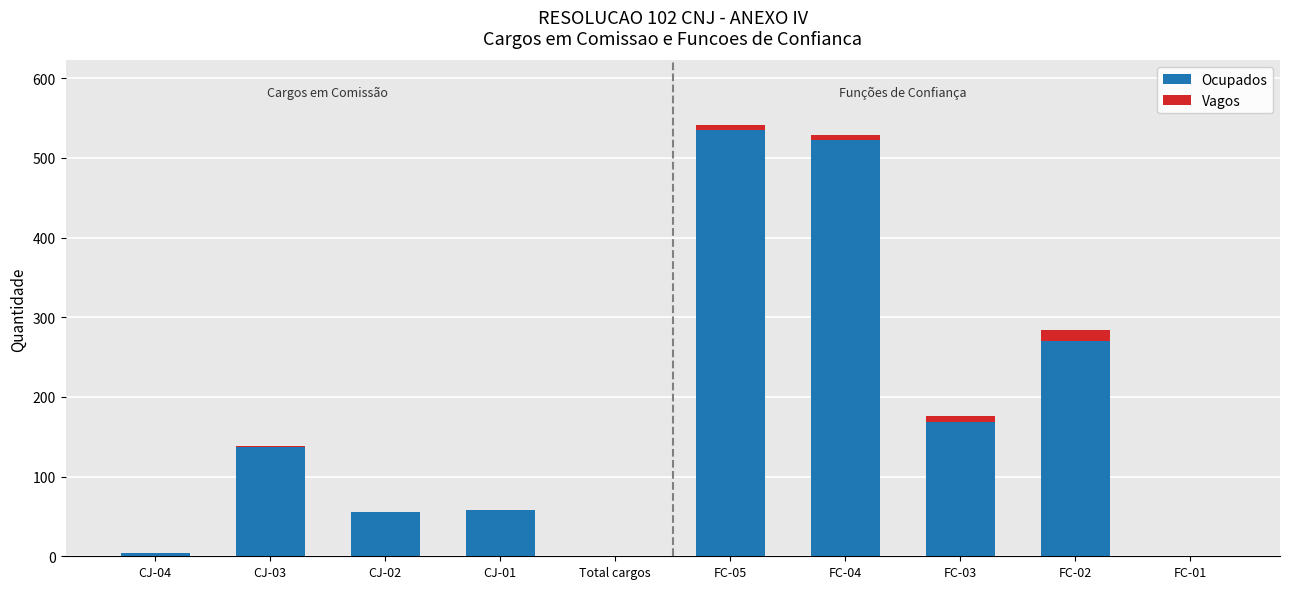

Are the bars grouped side by side (vs. stacked)?

No